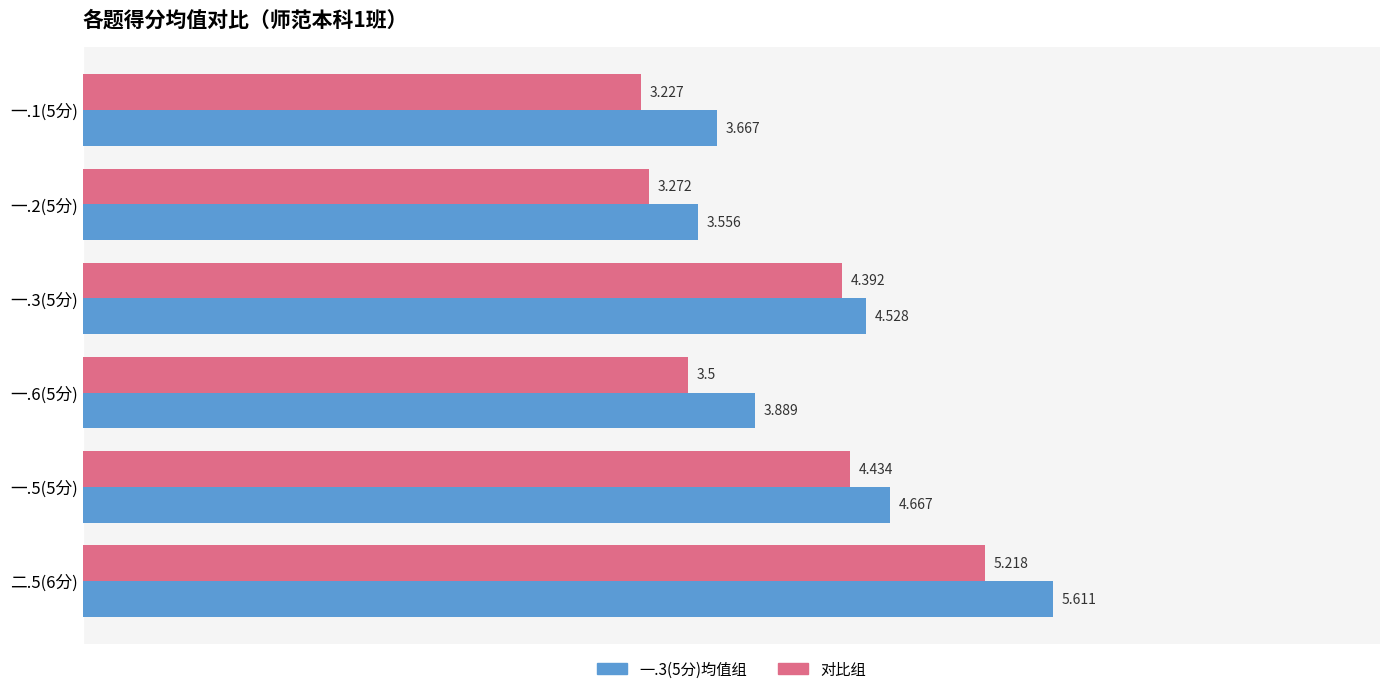

What are all the series names shown in the legend?

一.3(5分)均值组, 对比组